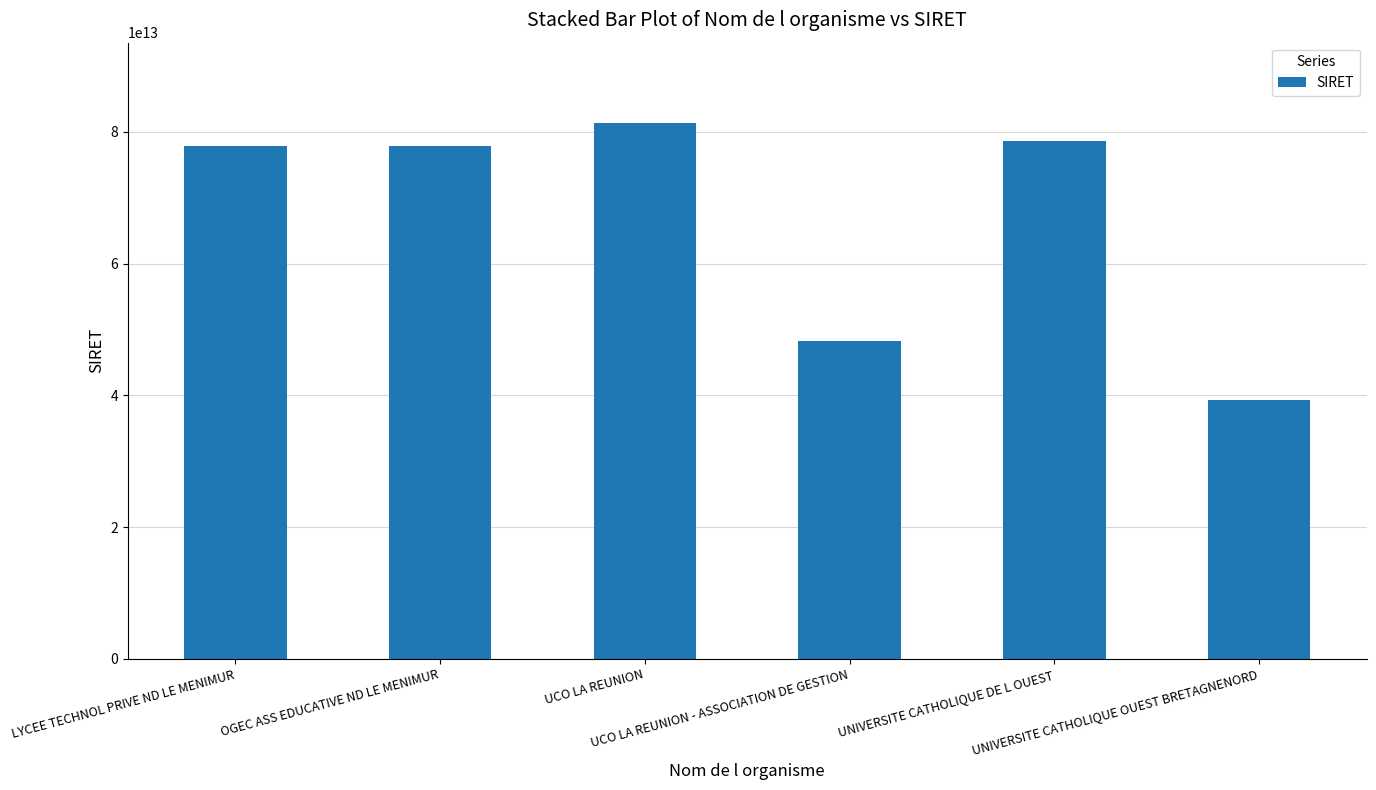

Are the bars grouped side by side (vs. stacked)?

No